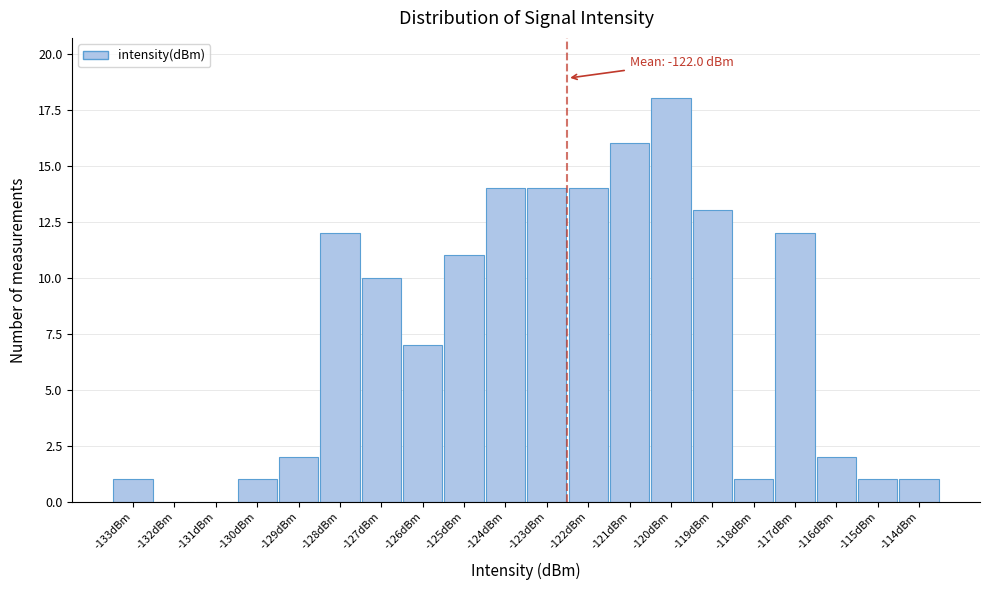

Reading right to left, list all the values displayed in this chart.

-114dBm=1	-115dBm=1	-116dBm=2	-117dBm=12	-118dBm=1	-119dBm=13	-120dBm=18	-121dBm=16	-122dBm=14	-123dBm=14	-124dBm=14	-125dBm=11	-126dBm=7	-127dBm=10	-128dBm=12	-129dBm=2	-130dBm=1	-131dBm=0	-132dBm=0	-133dBm=1